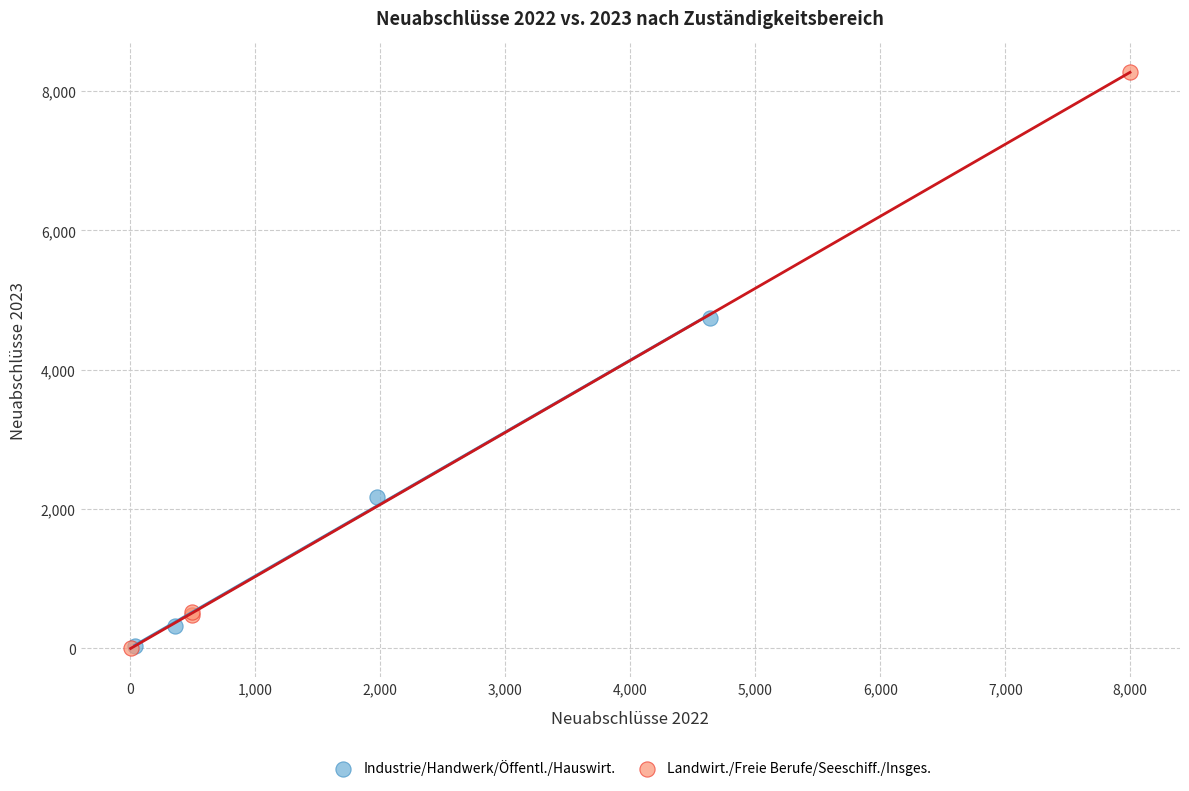

Which series has the widest spread of Y values?

Landwirt./Freie Berufe/Seeschiff./Insges.